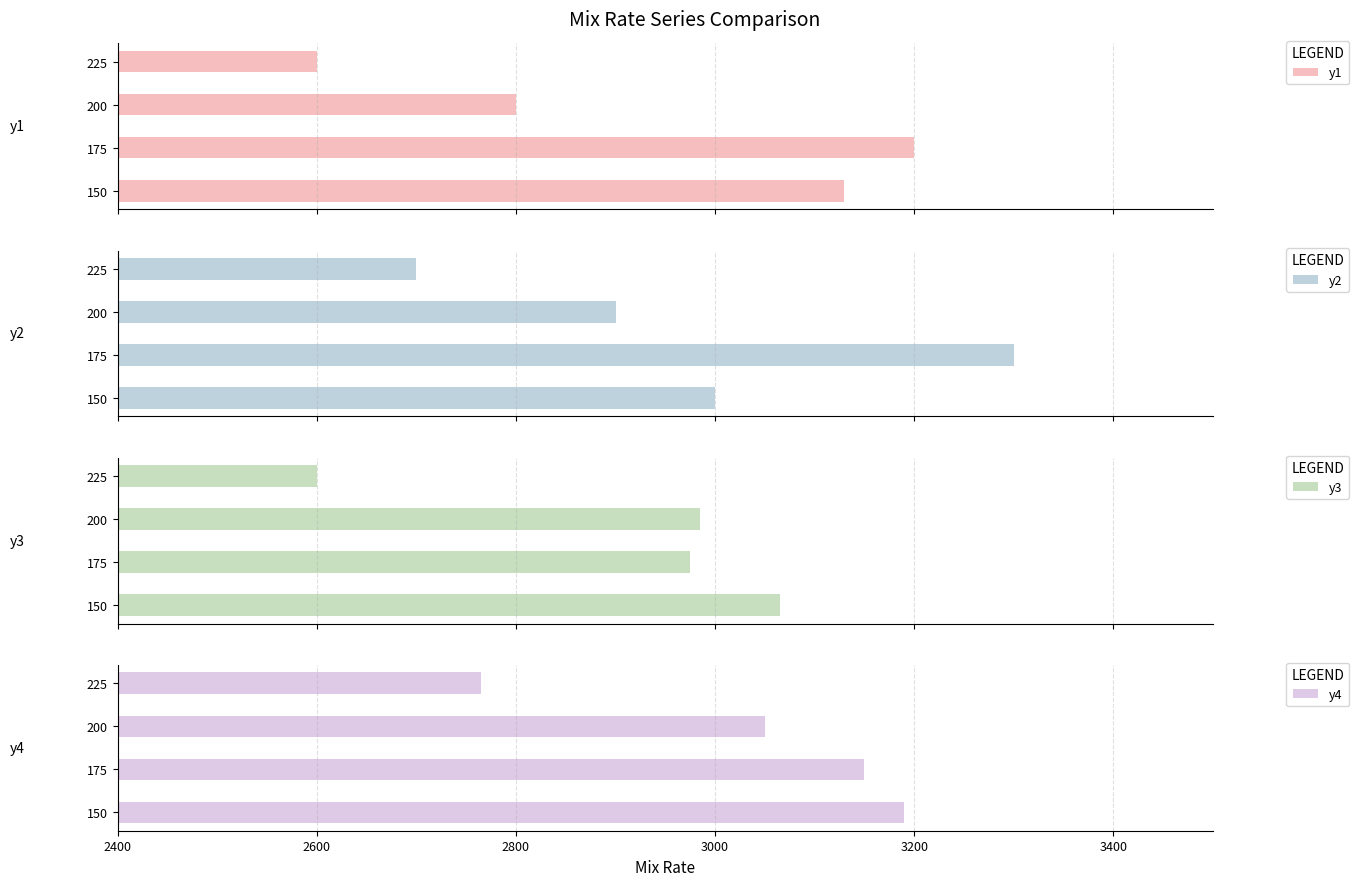

What is the minimum value for y1?

2600